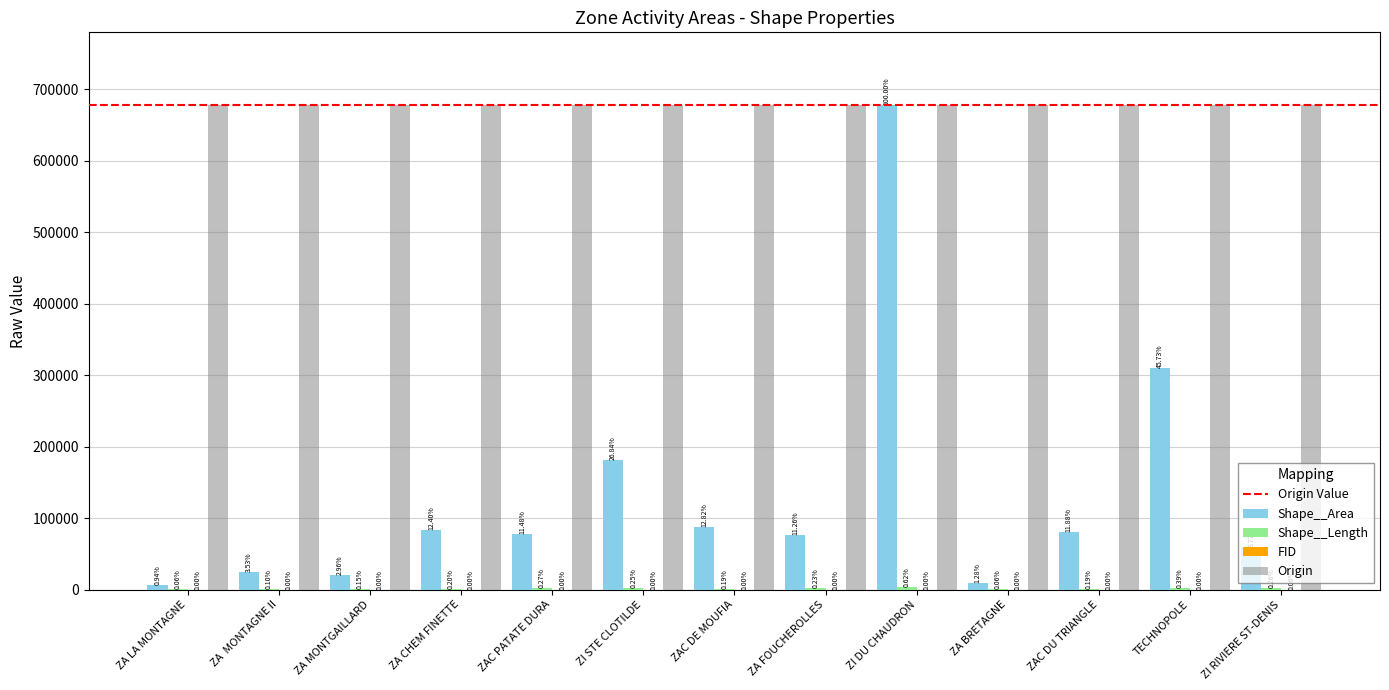

What is the minimum value shown in the chart?

1.0